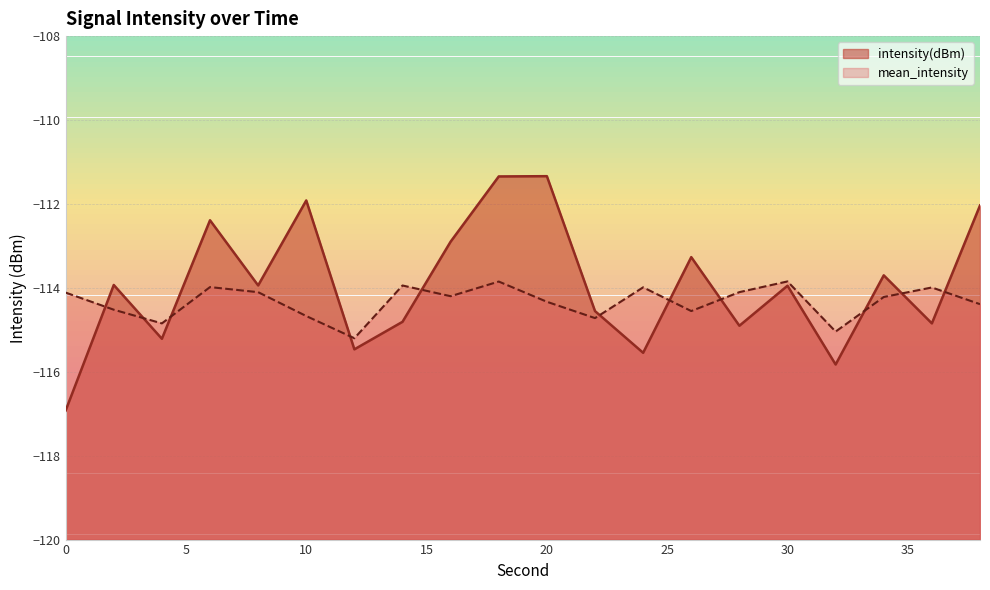

Rank the series by their average value, from highest to lowest.

intensity(dBm), mean_intensity